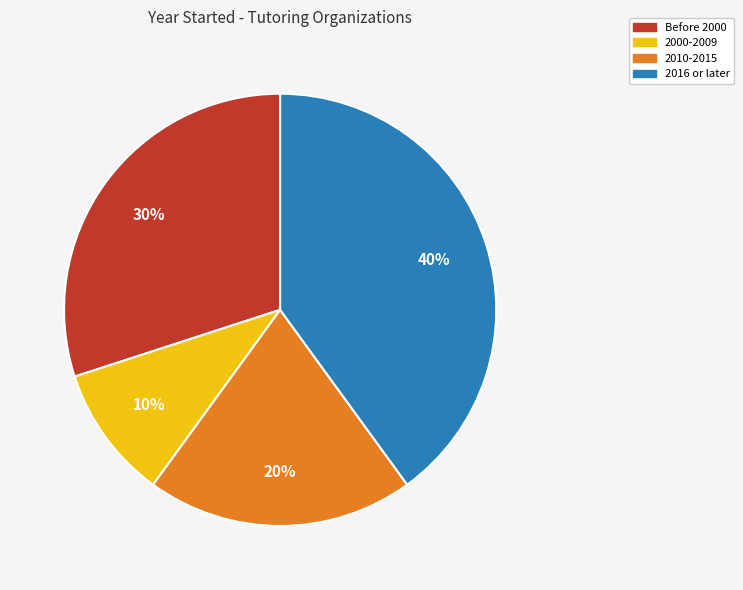

How many segments does this pie chart have?

4